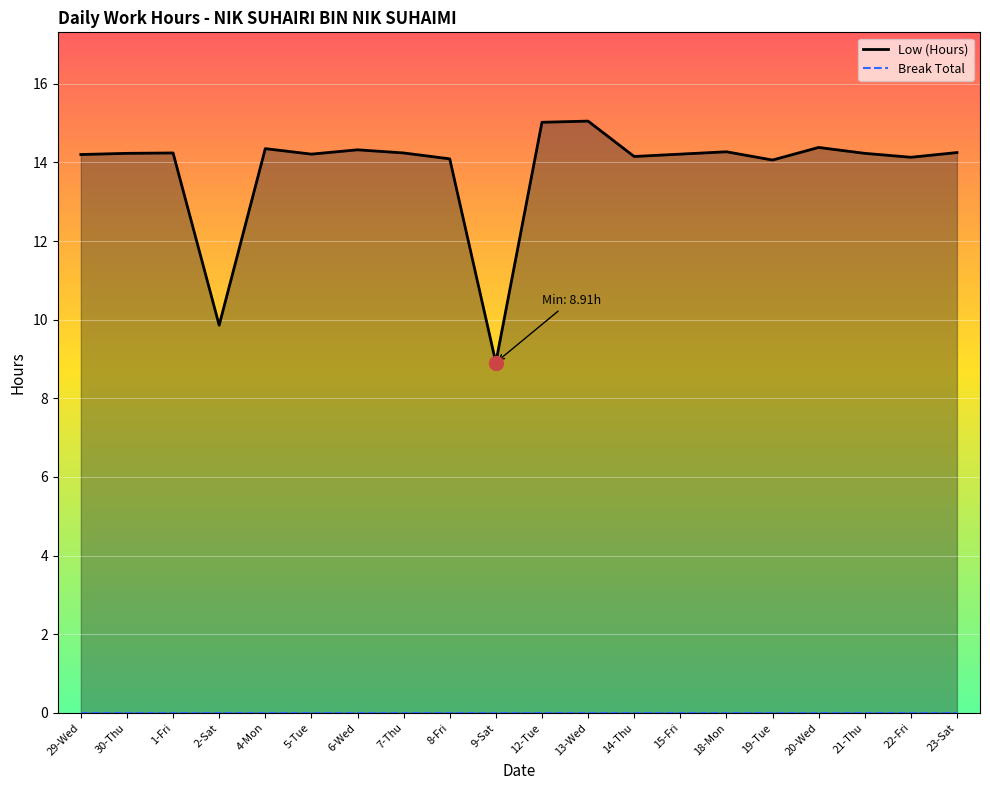

How many data points does each series have?

20